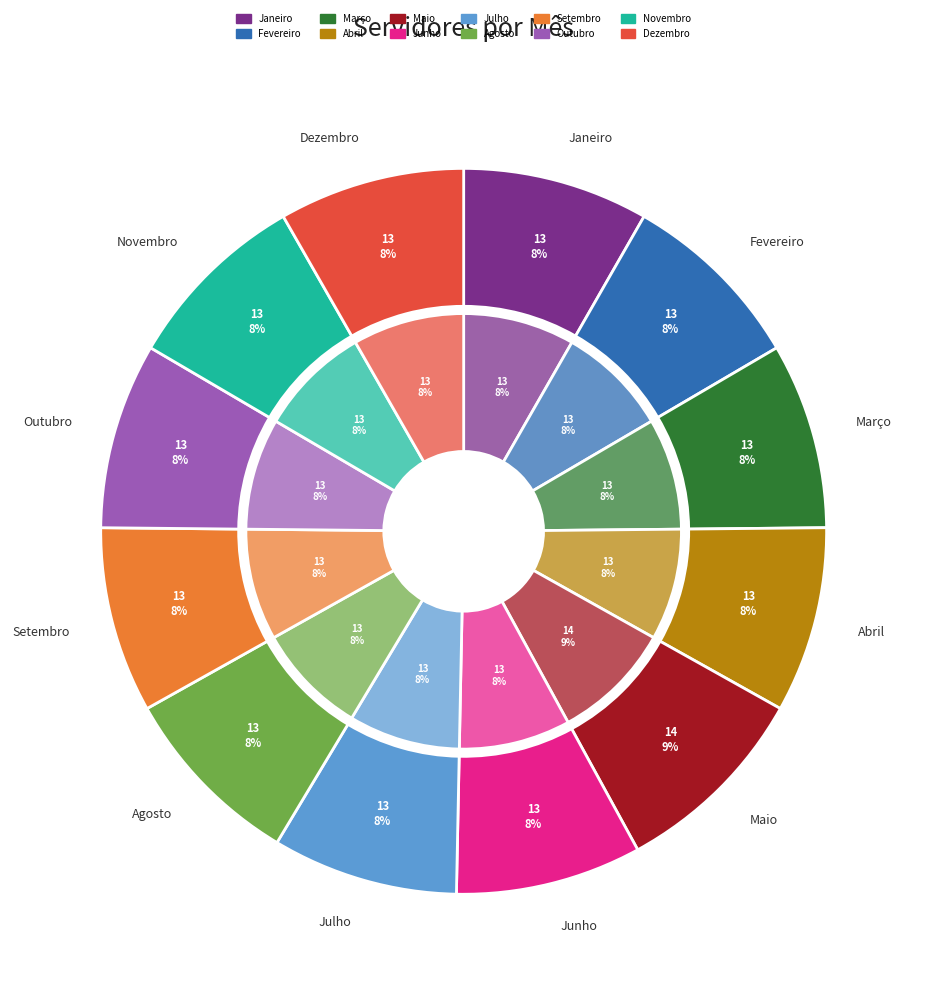

Rank the categories by value from lowest to highest.

Janeiro, Fevereiro, Março, Abril, Junho, Julho, Agosto, Setembro, Outubro, Novembro, Dezembro, Maio